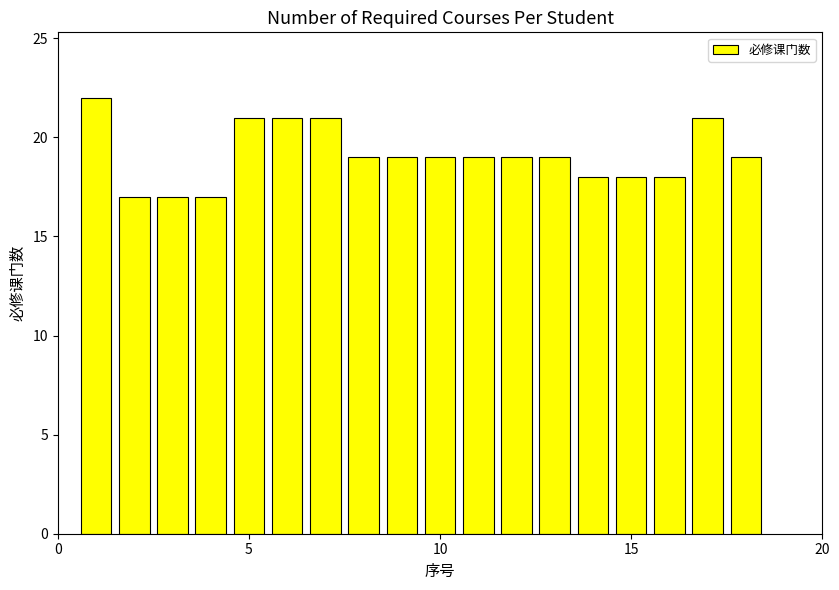

What is the smallest value displayed?

17